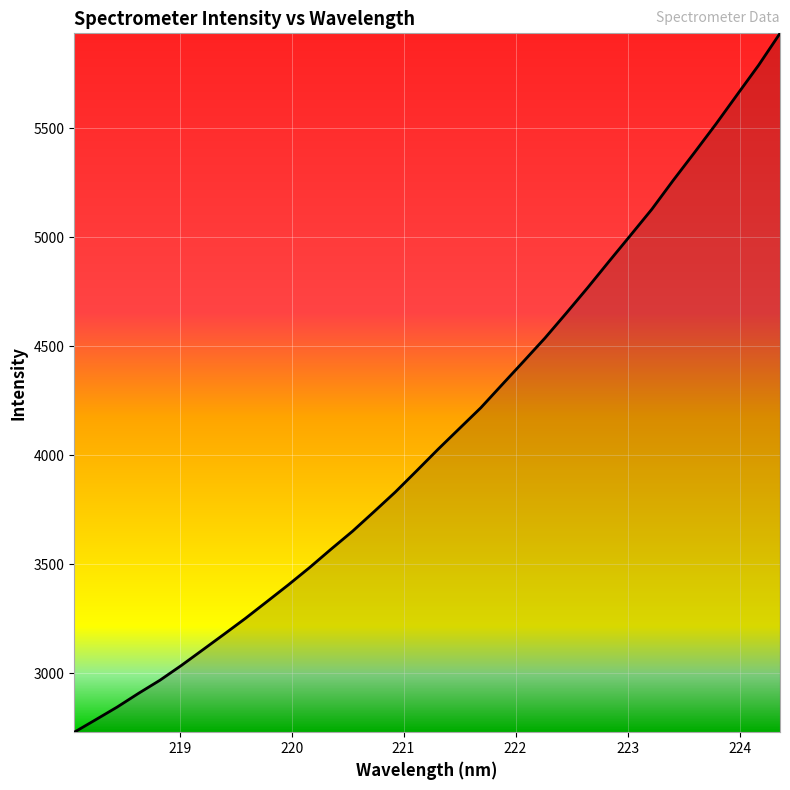

Reading left to right, list all the values displayed in this chart.

2728.6	2786.0	2843.9	2907.0	2967.2	3035.0	3106.6	3178.6	3251.5	3328.1	3405.1	3484.9	3569.1	3651.1	3740.3	3830.9	3928.5	4027.4	4122.8	4217.9	4324.6	4430.8	4537.9	4652.5	4769.3	4889.9	5009.2	5129.1	5261.6	5389.7	5520.0	5655.6	5790.3	5936.4